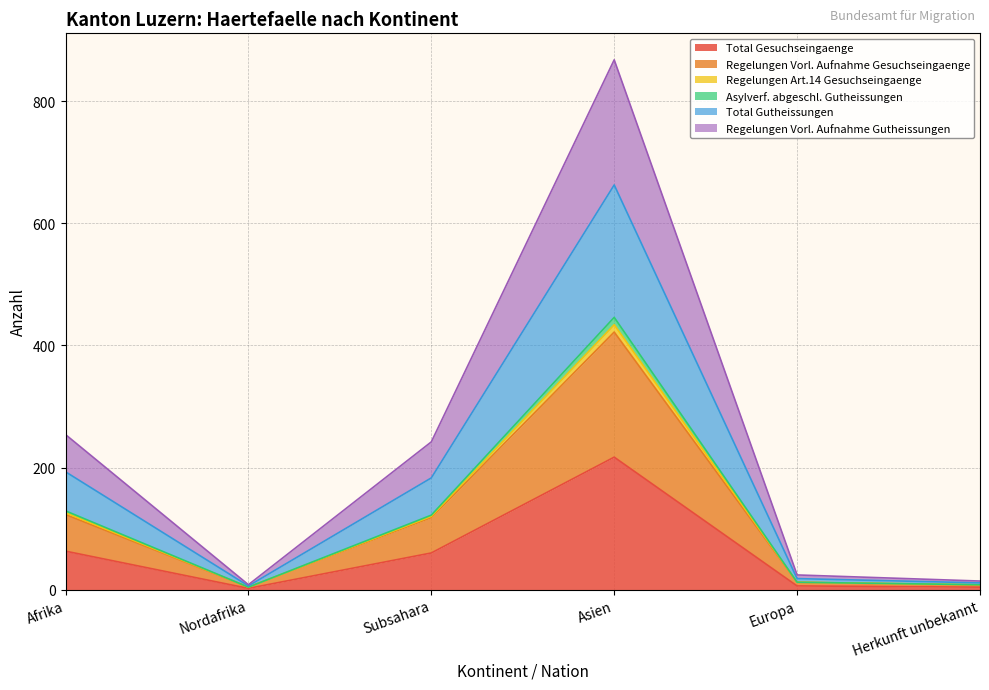

True or false: Total Gesuchseingaenge has a value of 217 at Asien.

True